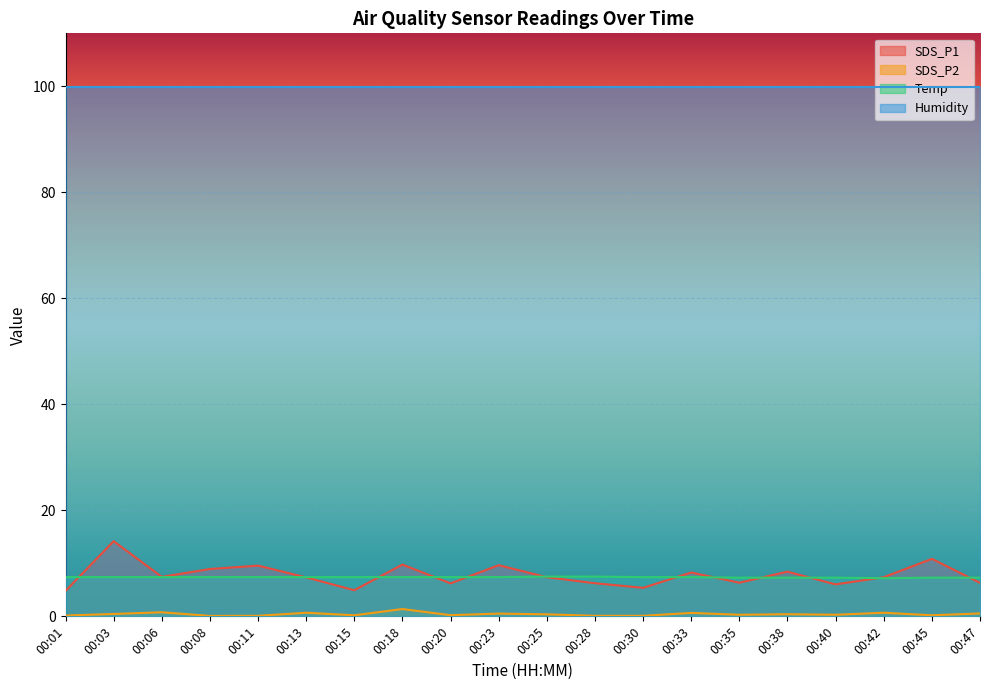

How many intersections are there between SDS_P1 and Temp?

12